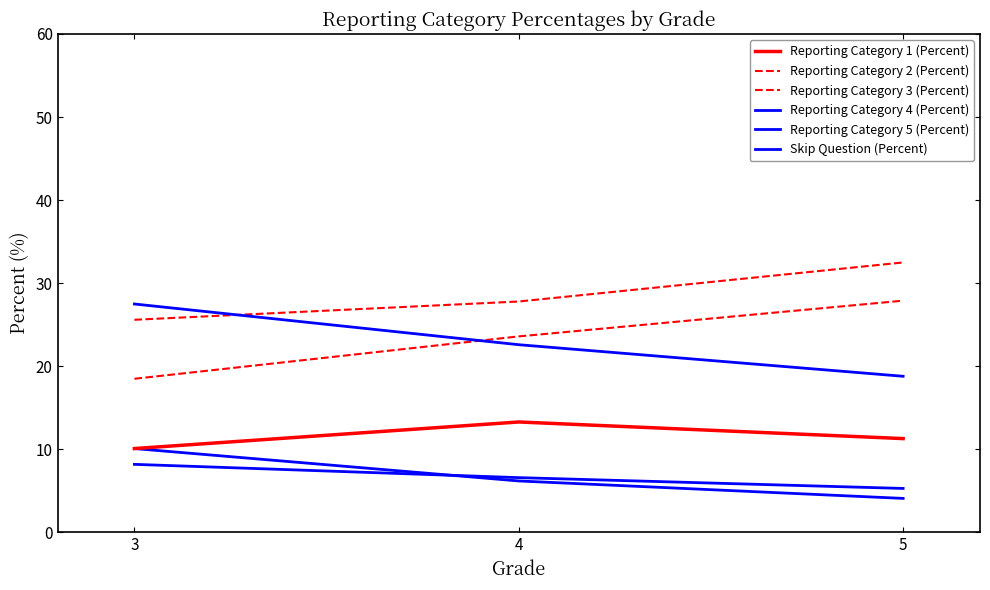

Reading right to left, extract all data points from this chart.

Reporting Category 1 (Percent): 5=11.3	4=13.3	3=10.1
Reporting Category 2 (Percent): 5=27.9	4=23.6	3=18.5
Reporting Category 3 (Percent): 5=32.5	4=27.8	3=25.6
Reporting Category 4 (Percent): 5=18.8	4=22.6	3=27.5
Reporting Category 5 (Percent): 5=4.1	4=6.2	3=10.1
Skip Question (Percent): 5=5.3	4=6.6	3=8.2